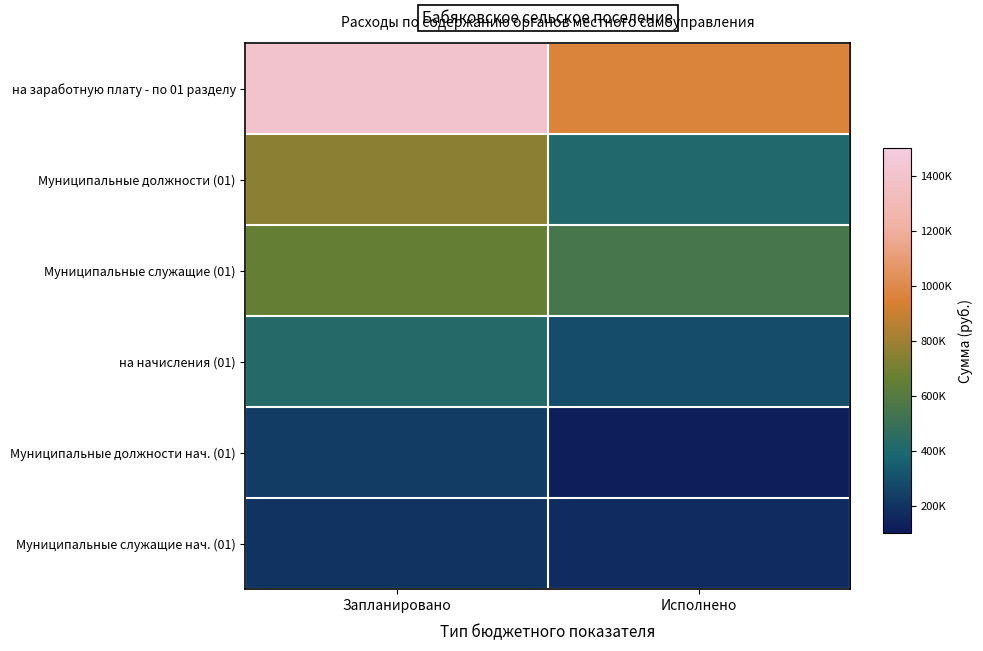

Reading right to left, what are all the values shown in this chart?

на заработную плату - по 01 разделу: Исполнено=960851.1	Запланировано=1405533.0
Муниципальные должности (01): Исполнено=411070.0	Запланировано=750579.0
Муниципальные служащие (01): Исполнено=549781.1	Запланировано=654954.0
на начисления (01): Исполнено=285975.9	Запланировано=424471.0
Муниципальные должности нач. (01): Исполнено=119942.0	Запланировано=226675.0
Муниципальные служащие нач. (01): Исполнено=166033.9	Запланировано=197796.0